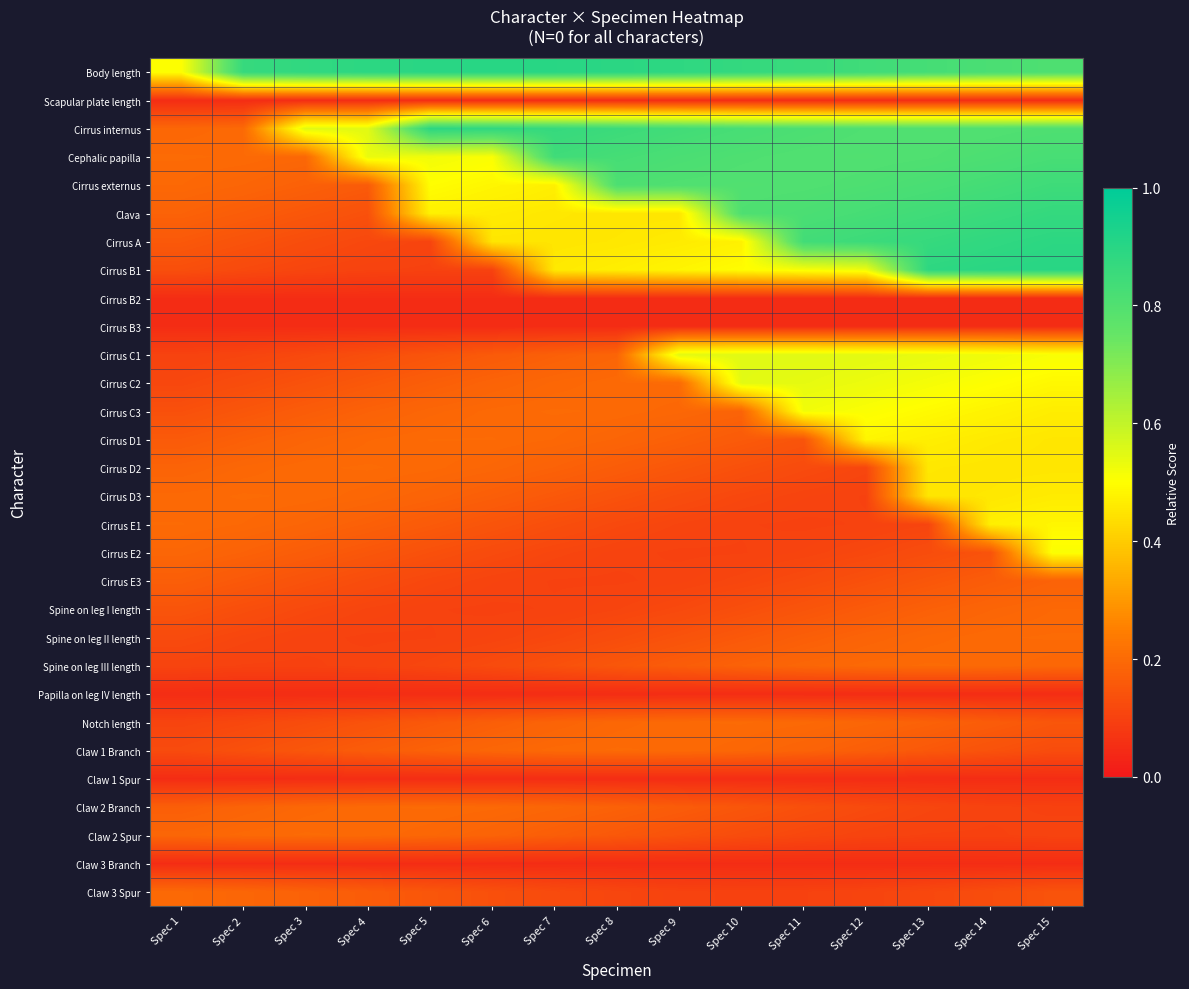

At which category is the sum across all series the highest?

Spec 15